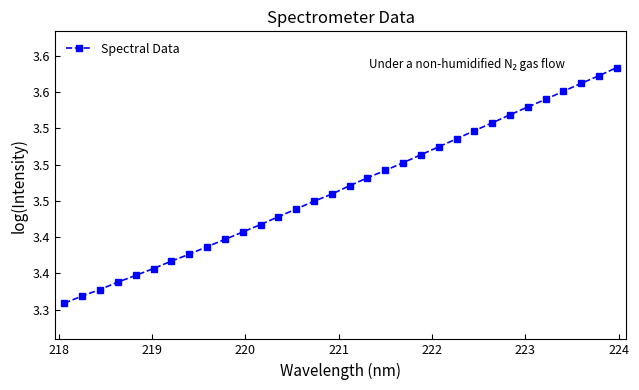

Is this an area chart (filled region under the line)?

No